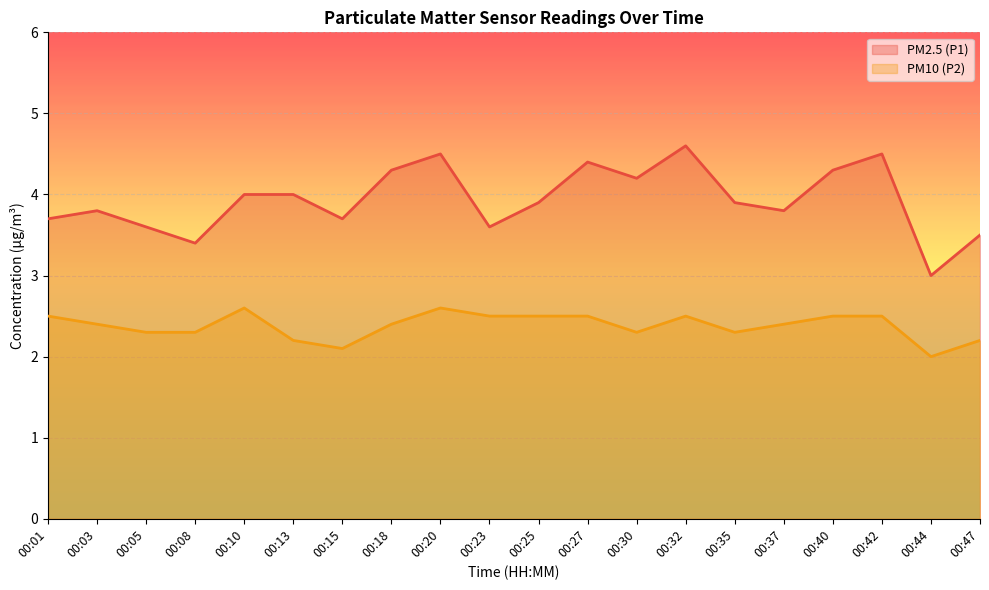

At which category is the sum across all series the highest?

00:20